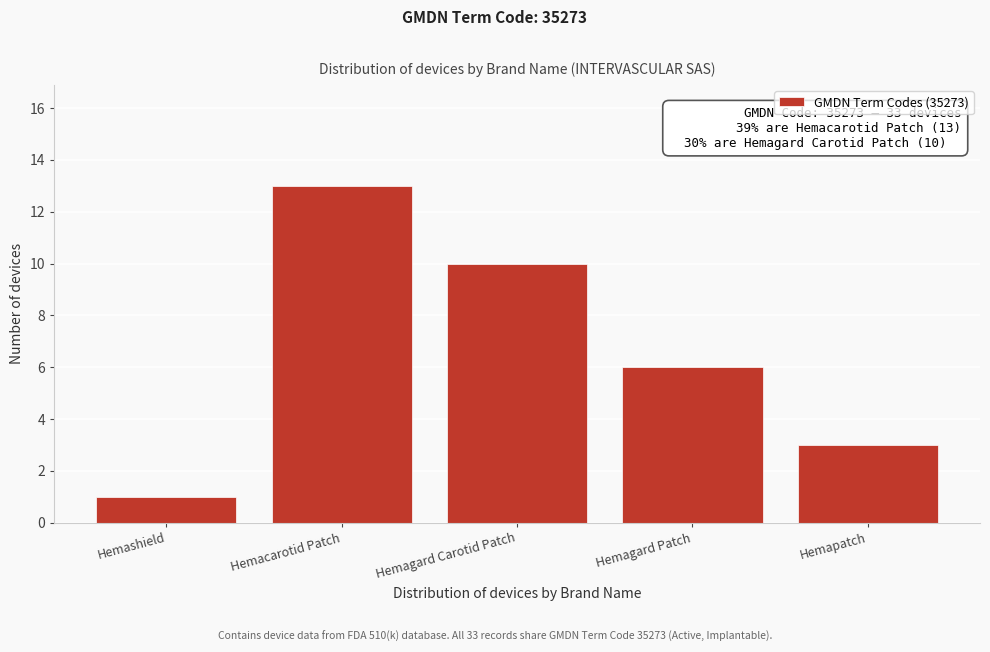

Reading left to right, what are all the values shown in this chart?

1	13	10	6	3